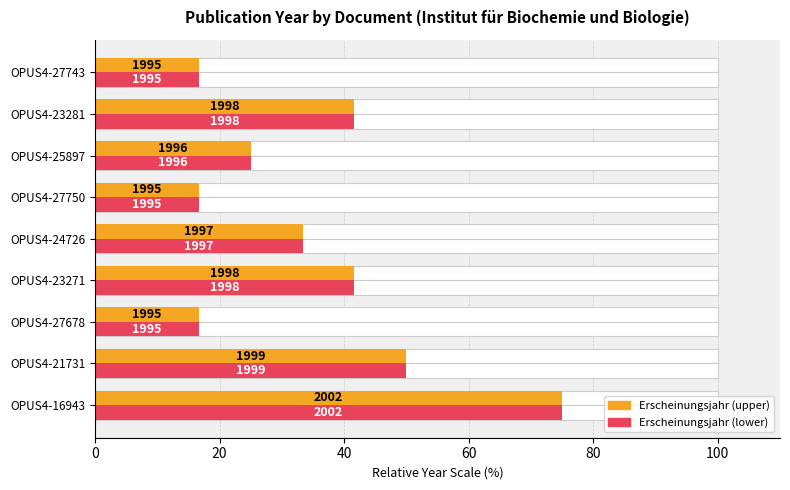

Reading left to right, extract all data points from this chart.

Erscheinungsjahr (avg norm): 75.0	50.0	16.7	41.7	33.3	16.7	25.0	41.7	16.7
Erscheinungsjahr (max norm): 75.0	50.0	16.7	41.7	33.3	16.7	25.0	41.7	16.7